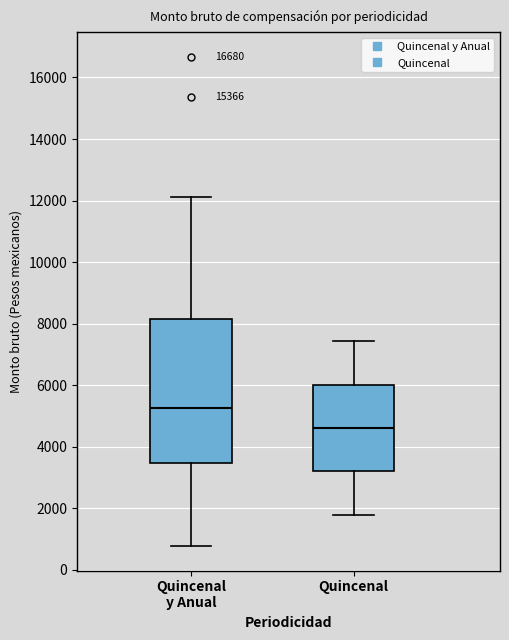

Reading left to right, read every box against the y-axis: the position of its median line, the range the box covers, and the ends of its whiskers. The values are not printed on the chart, so give them approximately, as read against the axis.

Quincenal y Anual: median 5200, box 3400 to 8200, whiskers 800 to 12200
Quincenal: median 4600, box 3200 to 6000, whiskers 1800 to 7400